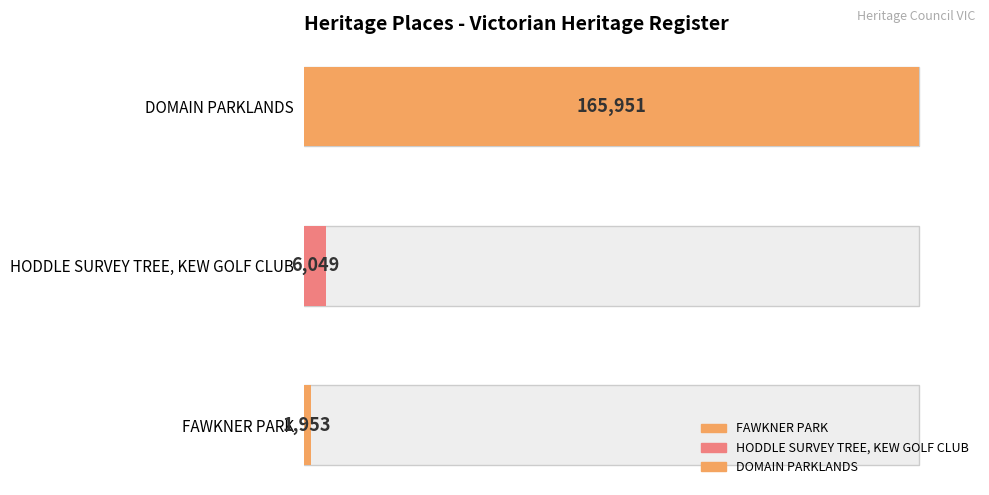

Reading left to right, transcribe all the data shown in this chart.

1953	6049	165951